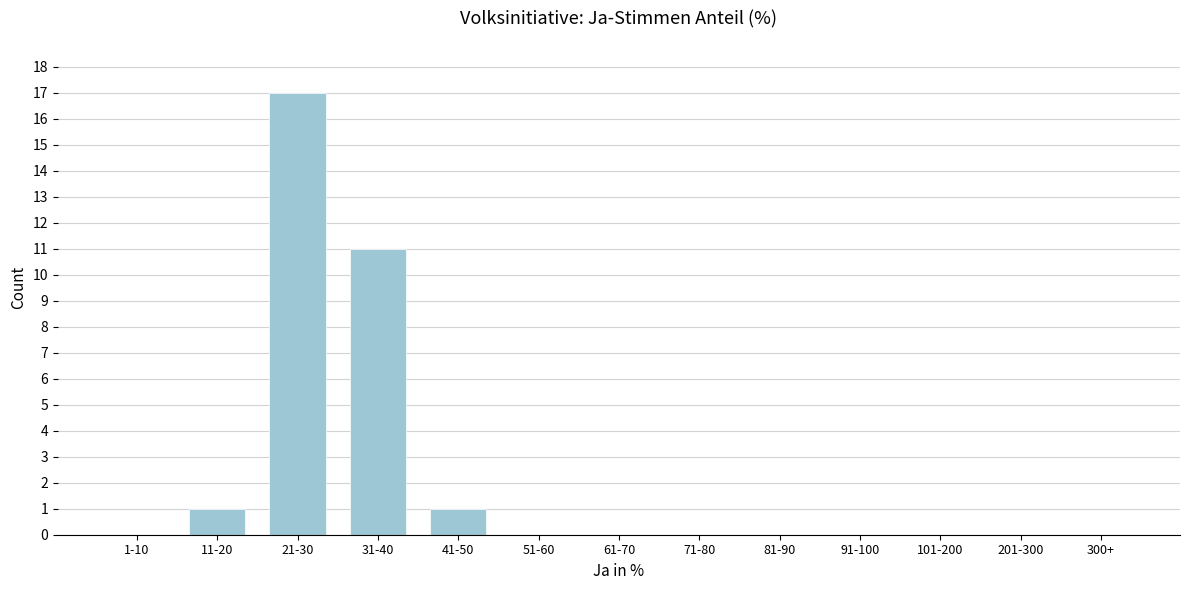

Reading left to right, list all the values displayed in this chart.

1-10=0	11-20=1	21-30=17	31-40=11	41-50=1	51-60=0	61-70=0	71-80=0	81-90=0	91-100=0	101-200=0	201-300=0	300+=0